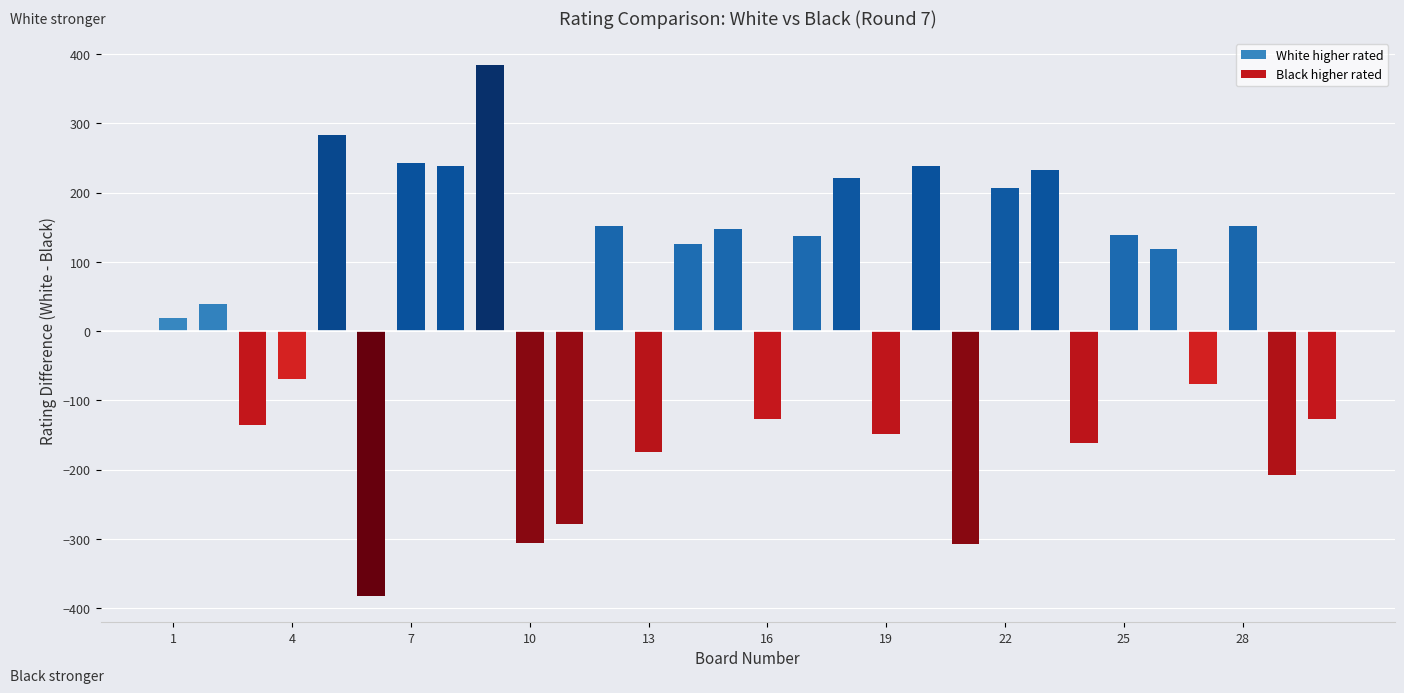

What is the average value of the White higher rated series?

181